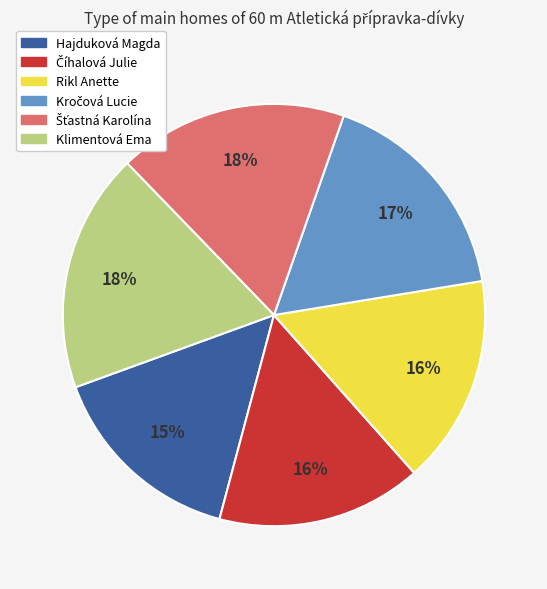

Do Rikl Anette and Hajduková Magda together represent more than half of the pie?

No